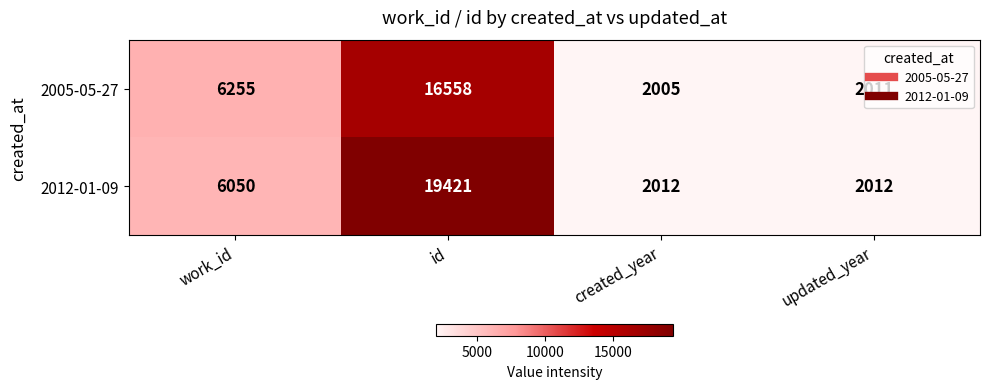

What is the approximate value of 2012-01-09 at id?

19421